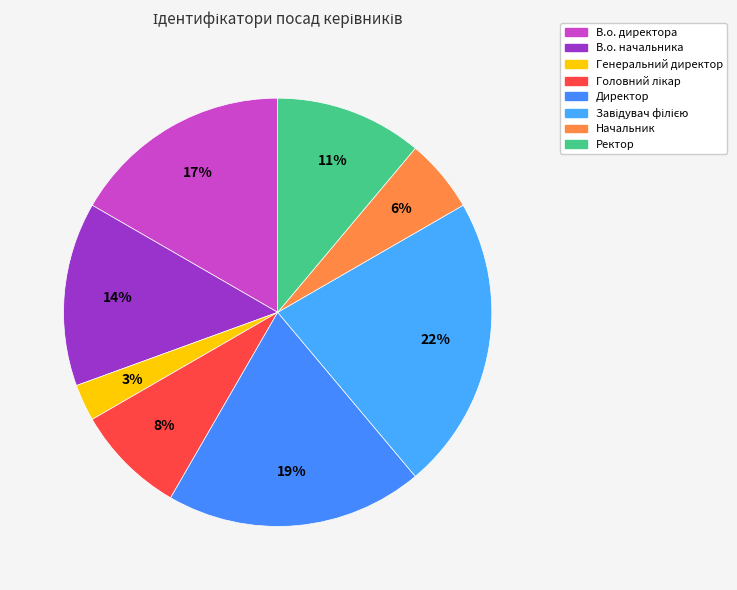

How many slices are in this pie chart?

8